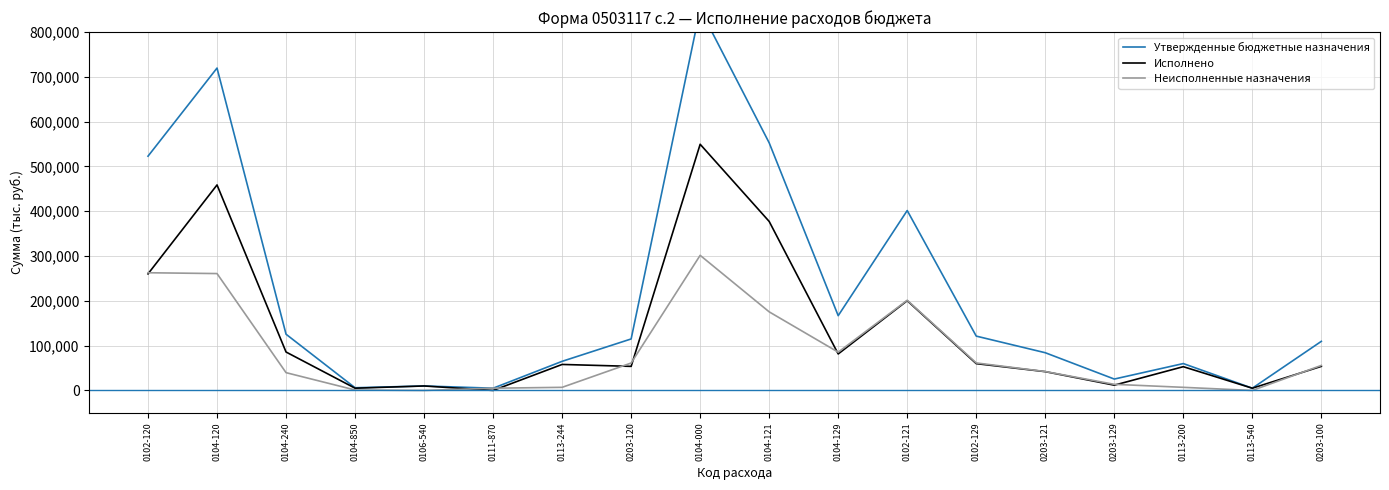

At which label does Утвержденные бюджетные назначения first exceed 114949?

0102-120